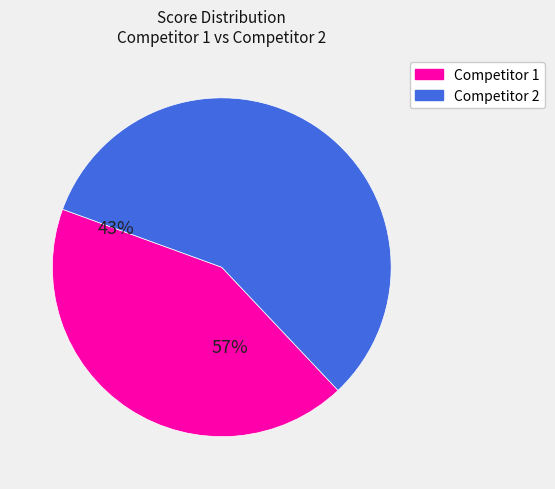

Combined, do Competitor 2 and Competitor 1 account for over 50%?

Yes